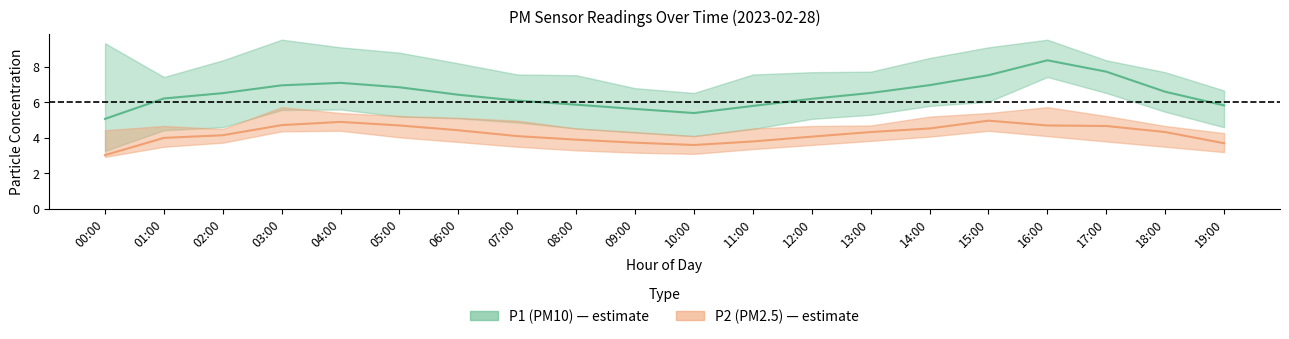

Rank the categories by P1_low value from lowest to highest.

00:00, 10:00, 09:00, 01:00, 11:00, 08:00, 02:00, 19:00, 07:00, 12:00, 06:00, 05:00, 13:00, 18:00, 03:00, 04:00, 14:00, 15:00, 17:00, 16:00